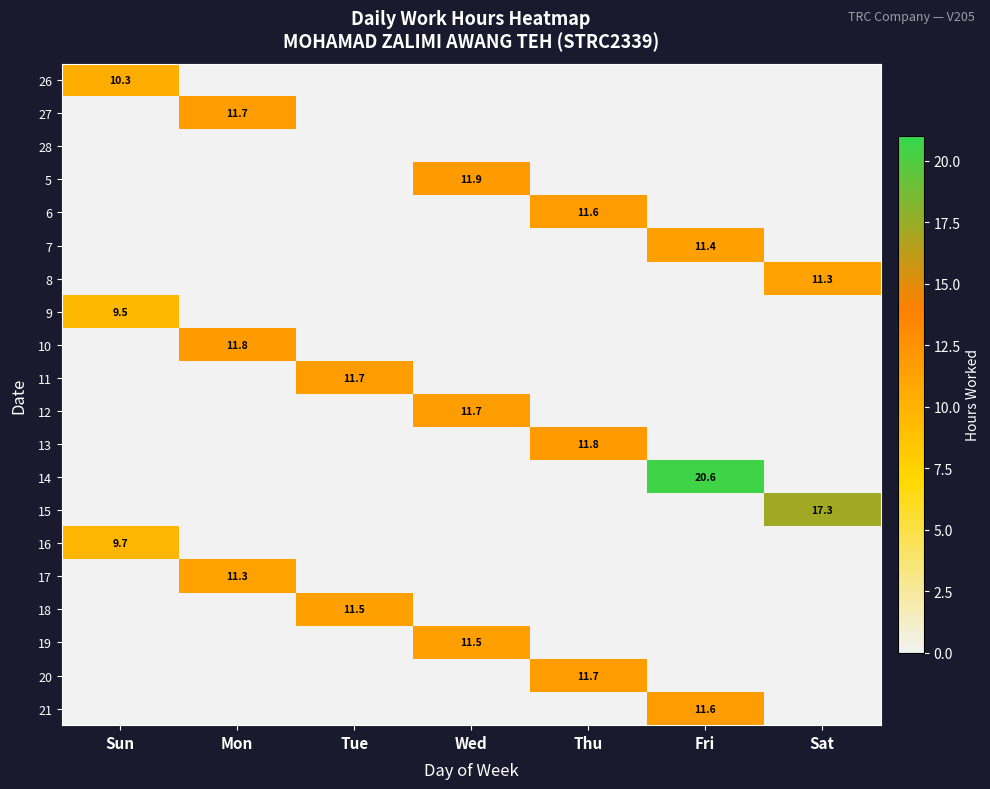

How many values in the 6 series exceed 0?

1